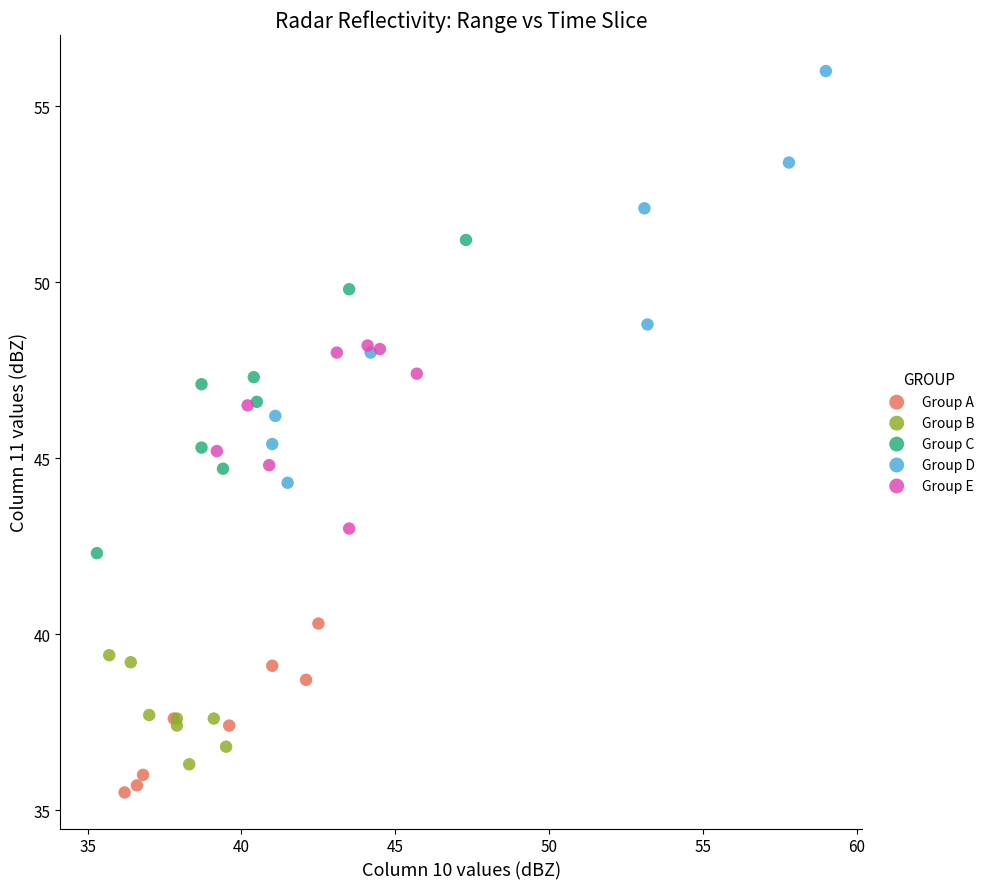

Which series has the widest spread of Y values?

Group D